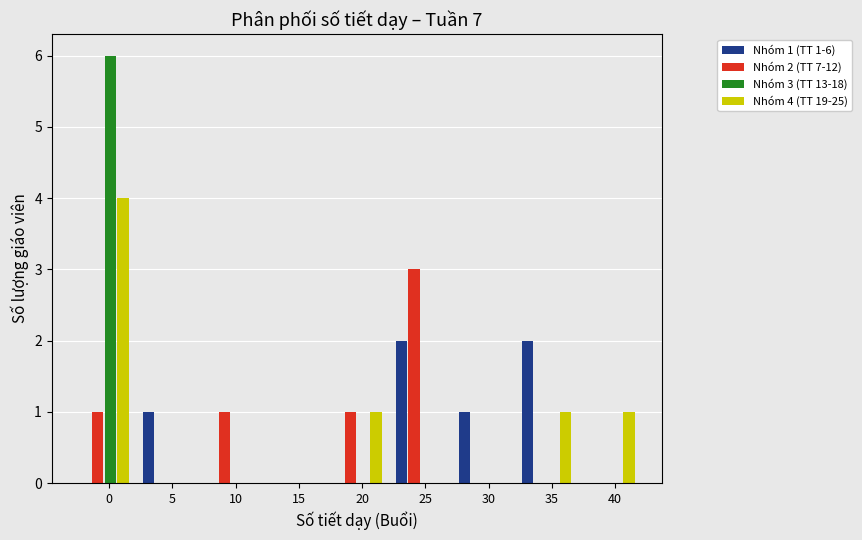

What is the total value across all series at 35?

3